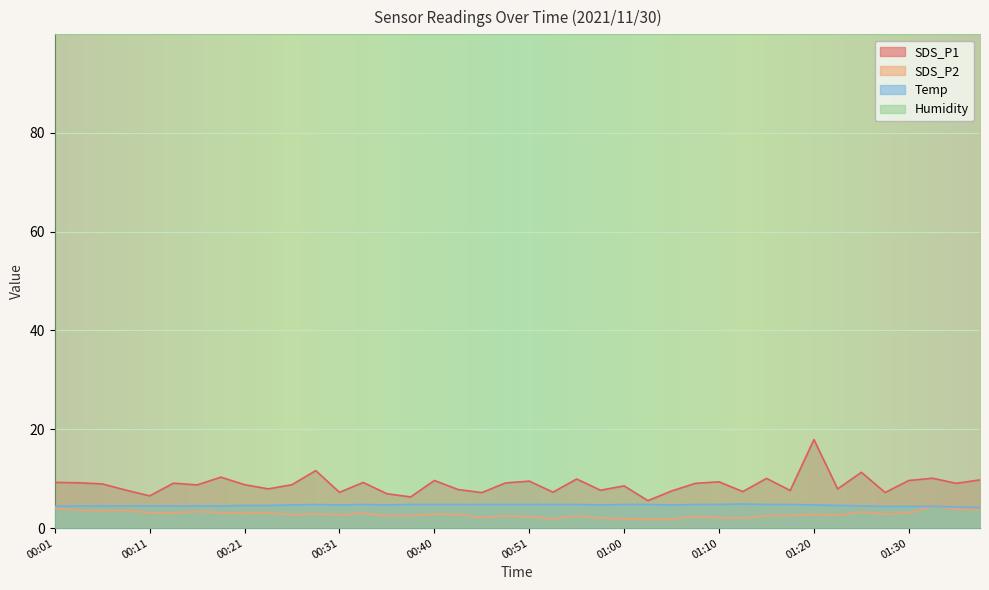

True or false: SDS_P2 and SDS_P1 cross at least once.

False